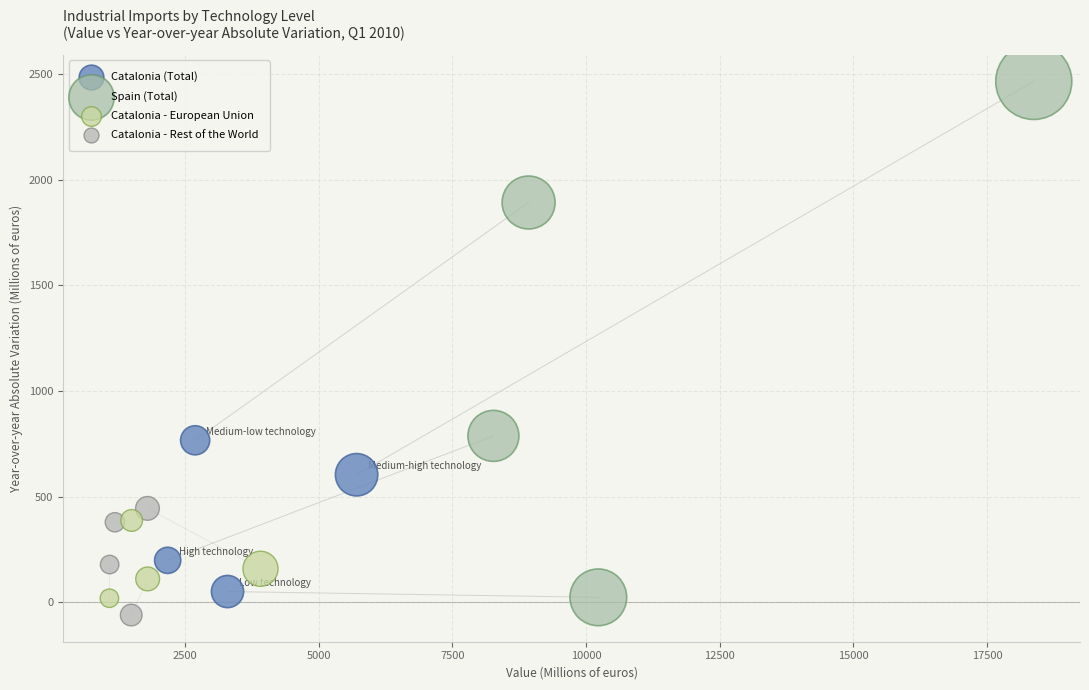

Which series reaches the minimum Y coordinate?

Catalonia - Rest of the World